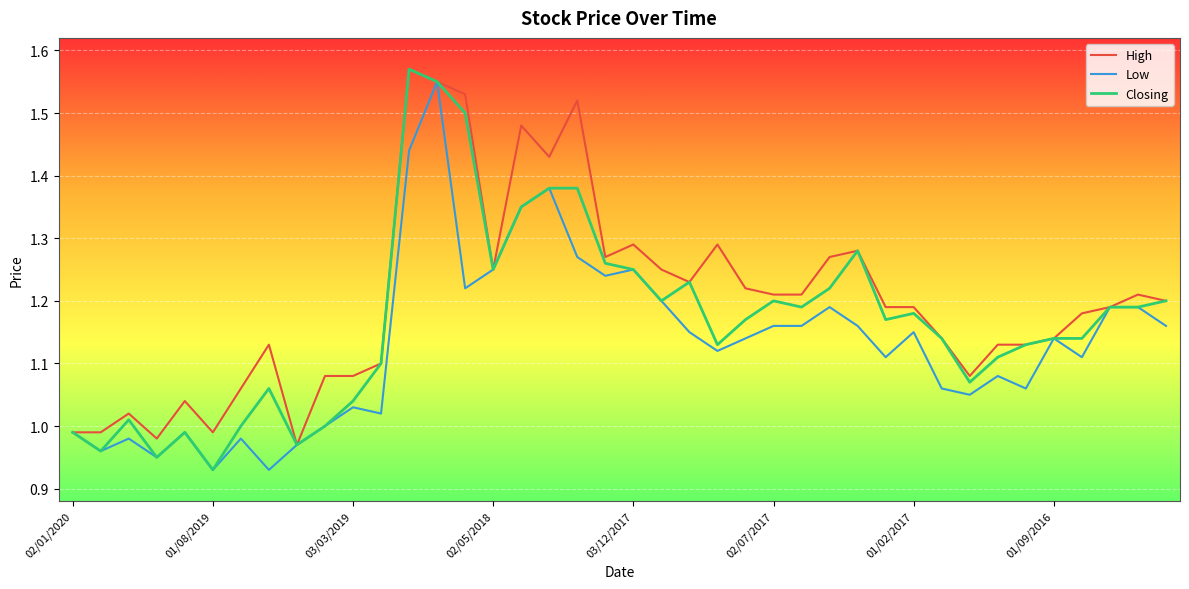

True or false: Low has more than 0 interior local peaks.

True